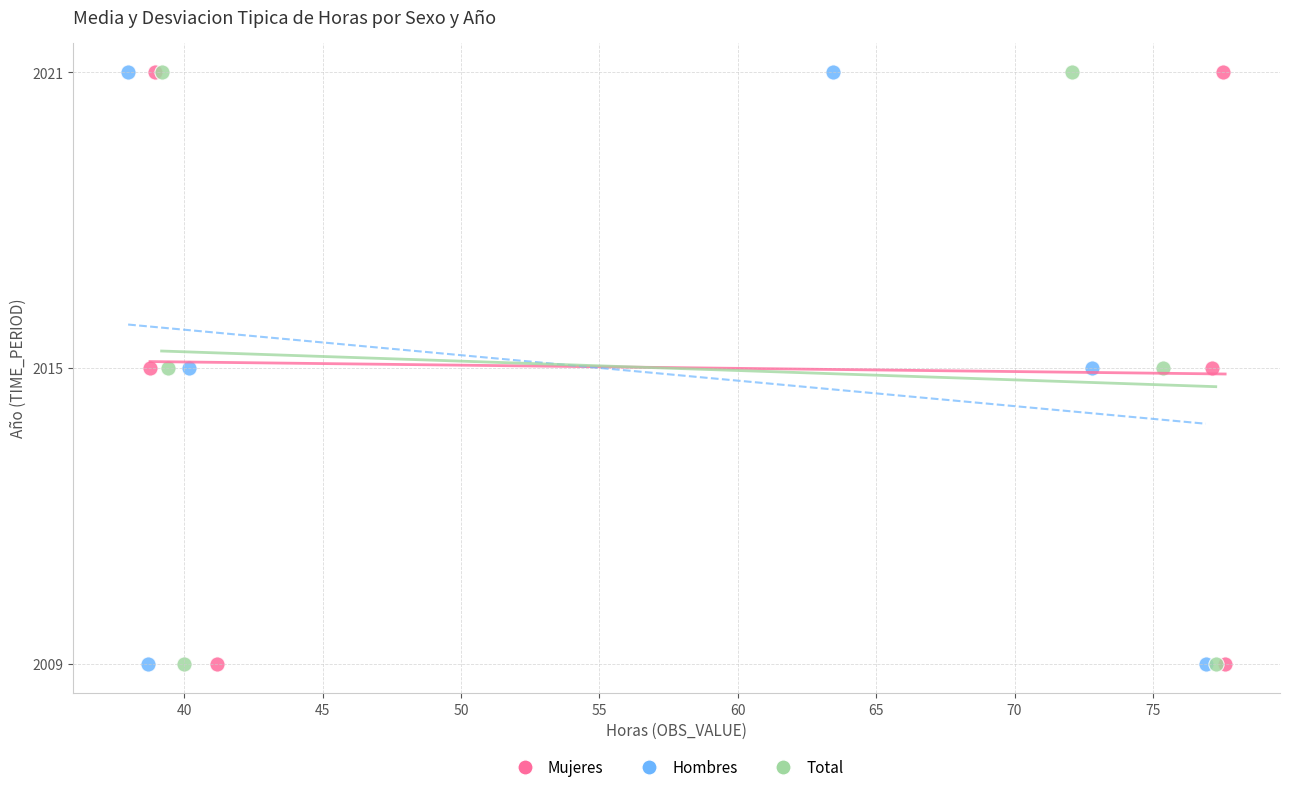

What are all the series names shown in the legend?

Mujeres, Hombres, Total